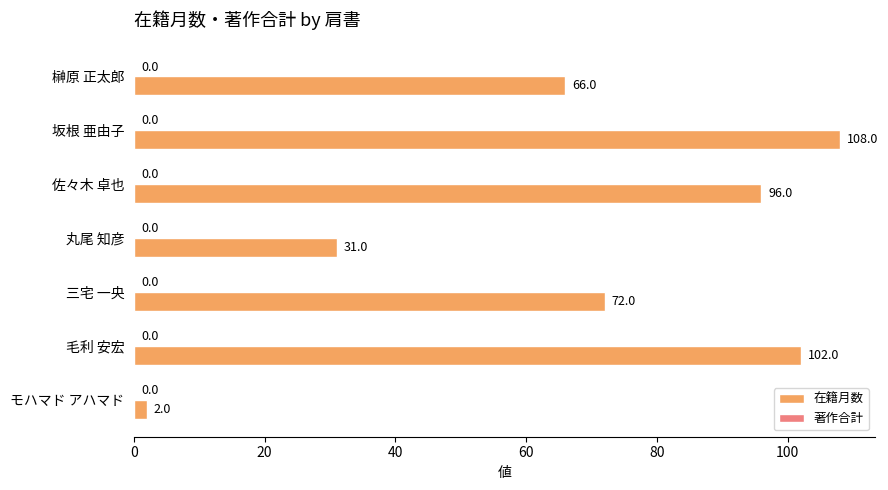

What is the difference between the maximum and minimum values?

106